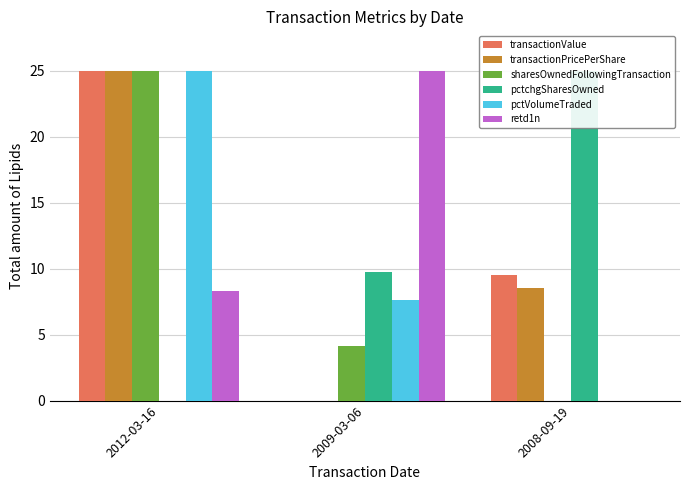

How many transactionPricePerShare values are between 0 and 25?

3